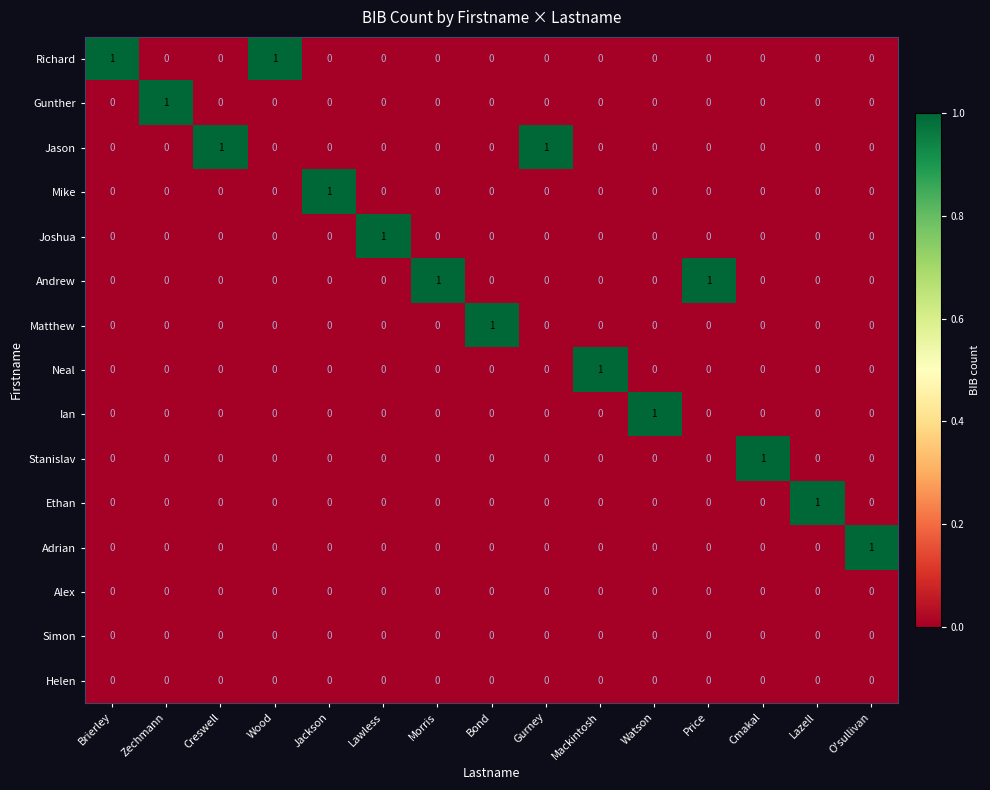

The value of Jason at Zechmann is 0. True or false?

True